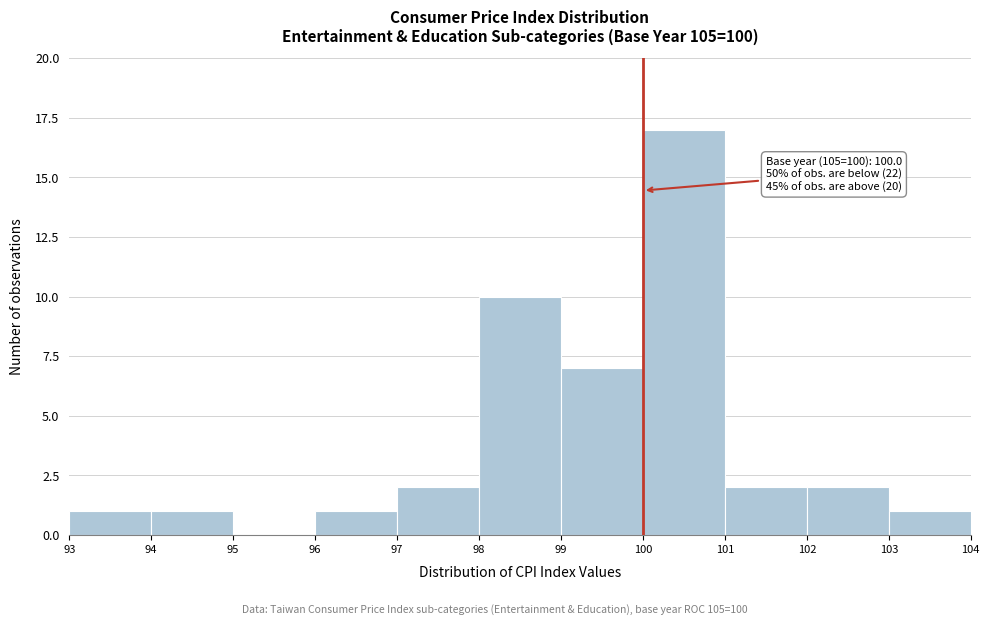

Which range on the x-axis has the tallest bar?

100 to 101